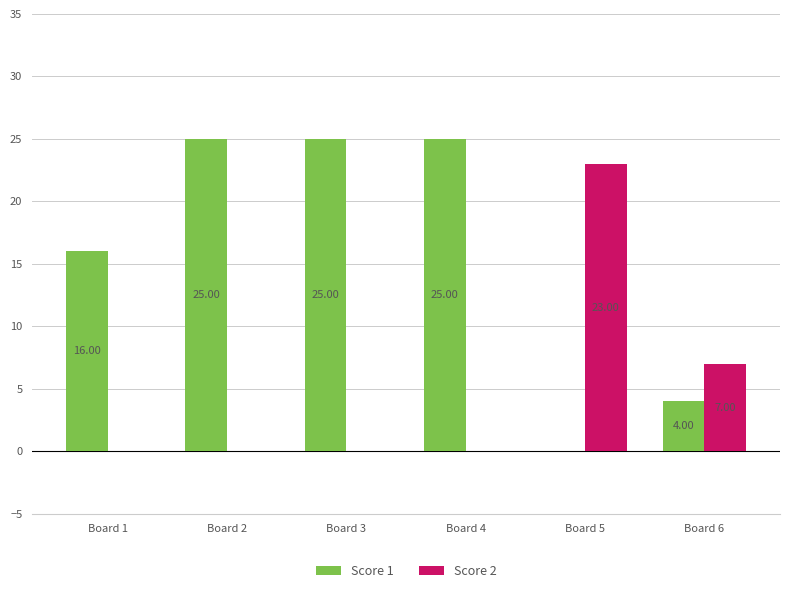

What is the average value of the Score 1 series?

16